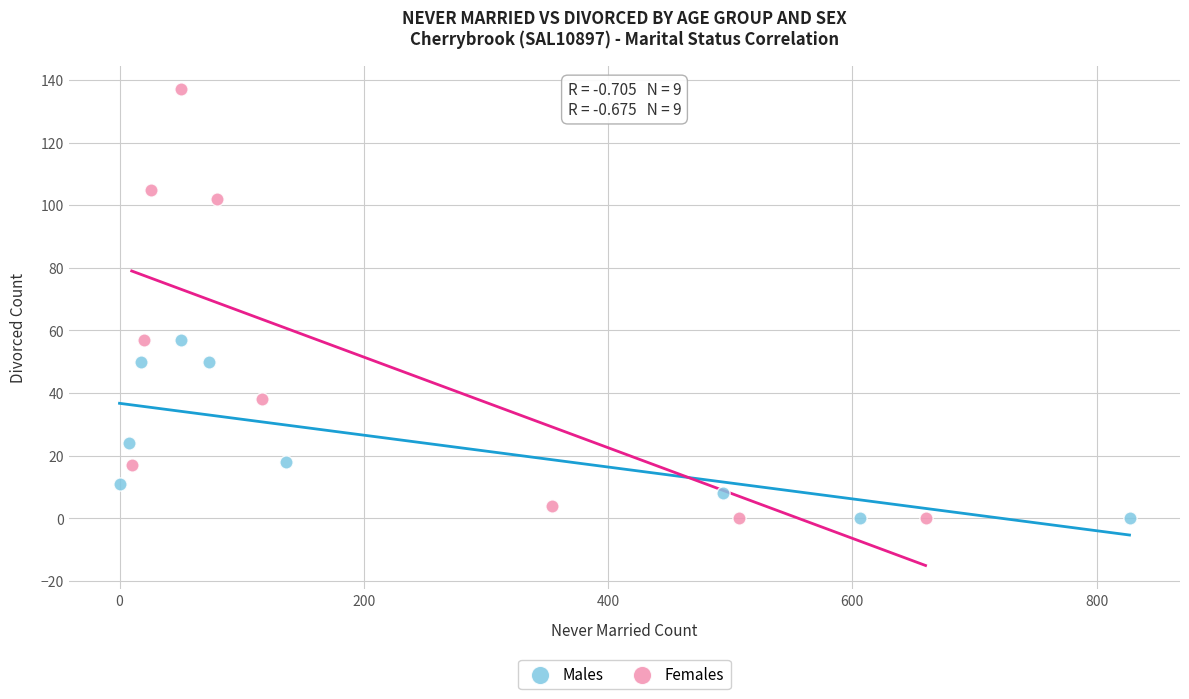

Which series reaches the maximum Y coordinate?

Females